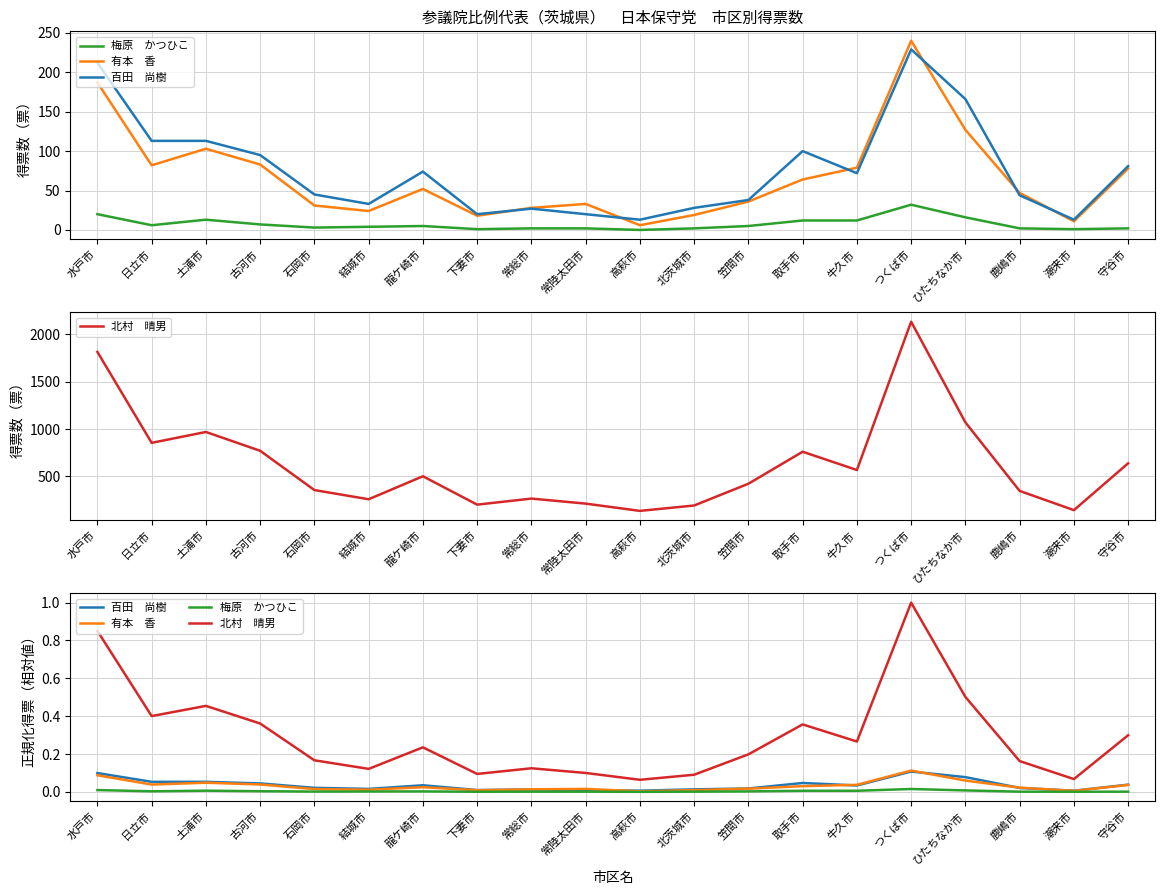

At which label does 梅原　かつひこ reach its peak?

つくば市